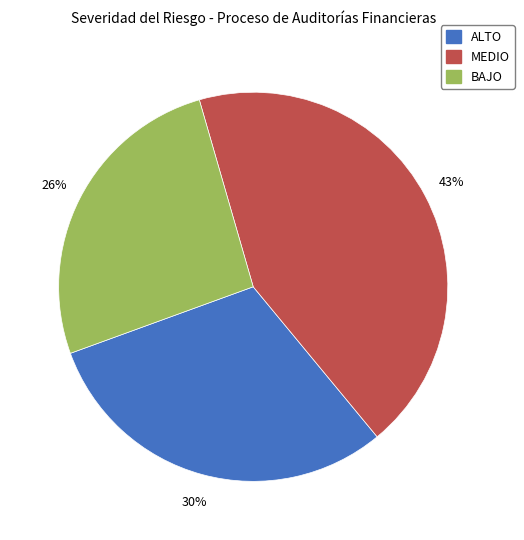

Rank the categories by value from highest to lowest.

MEDIO, ALTO, BAJO